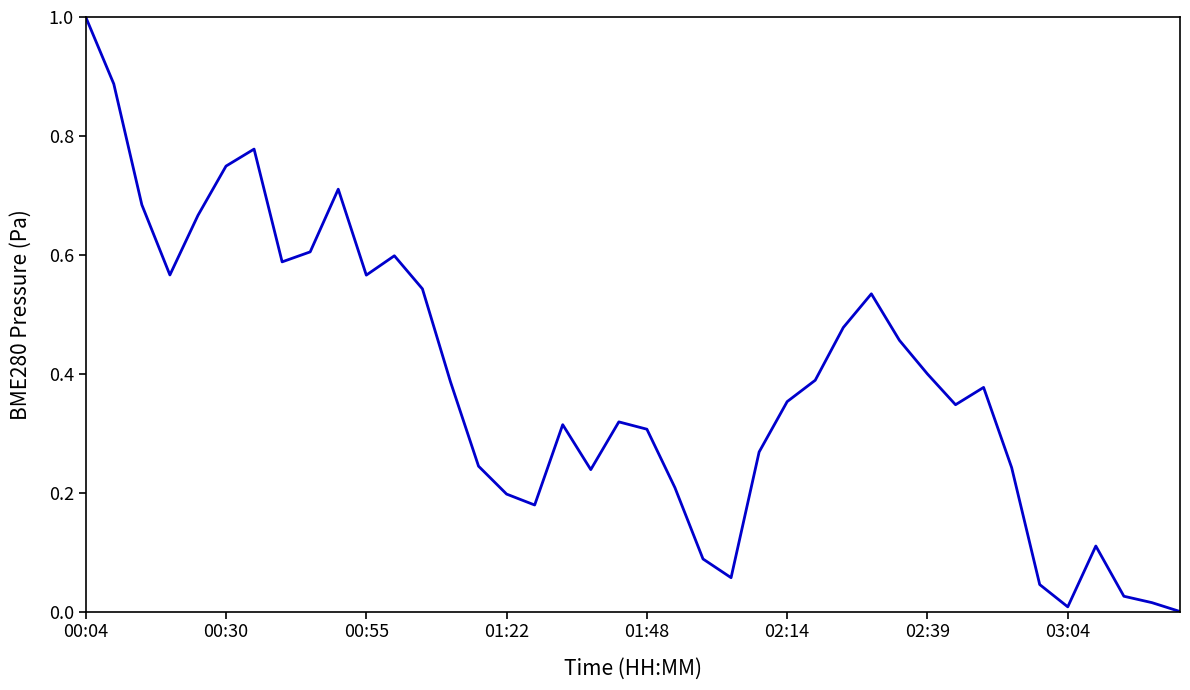

How many values are above zero?

39